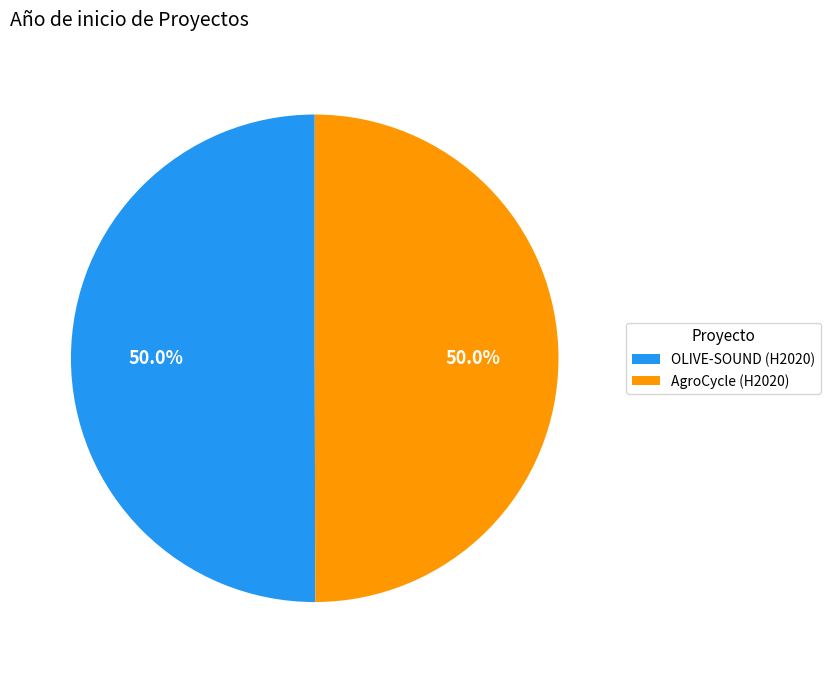

Approximately how many times larger is the value at OLIVE-SOUND (H2020) compared to AgroCycle (H2020)?

1.0